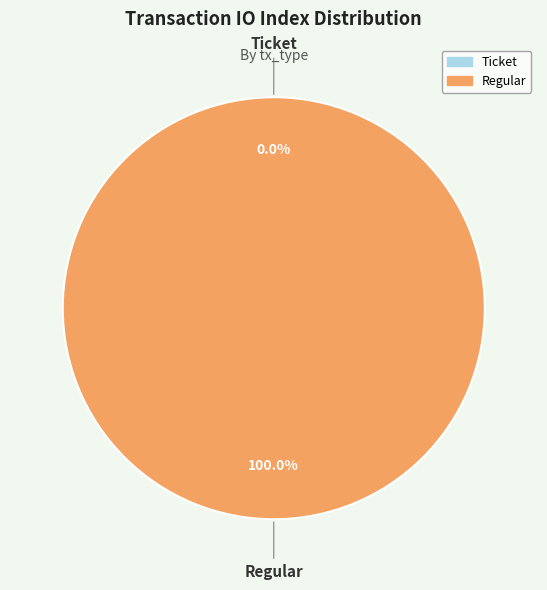

Which has a higher value, Regular or Ticket?

Regular